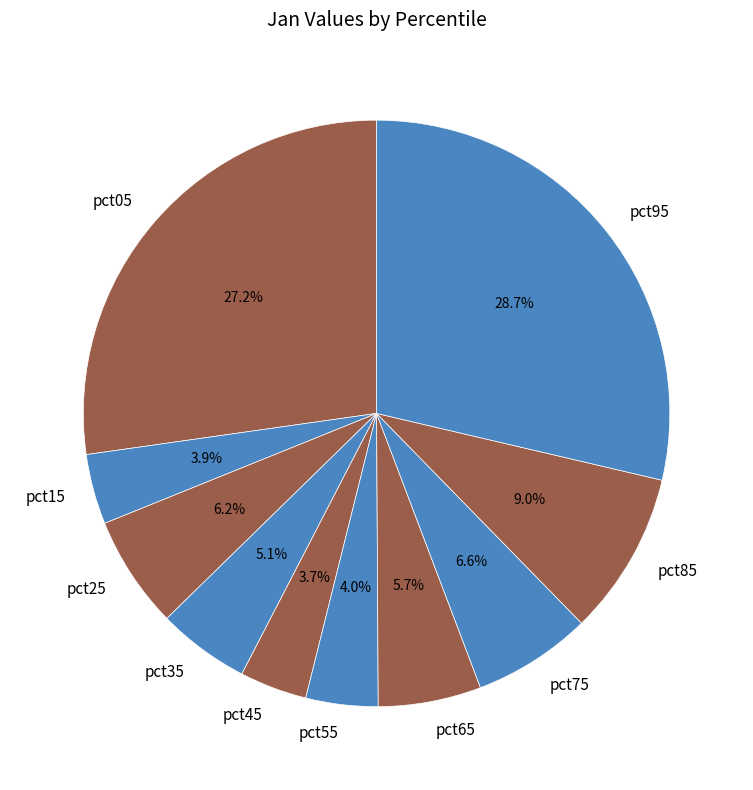

The pct25 slice represents 6% of the pie. True or false?

True